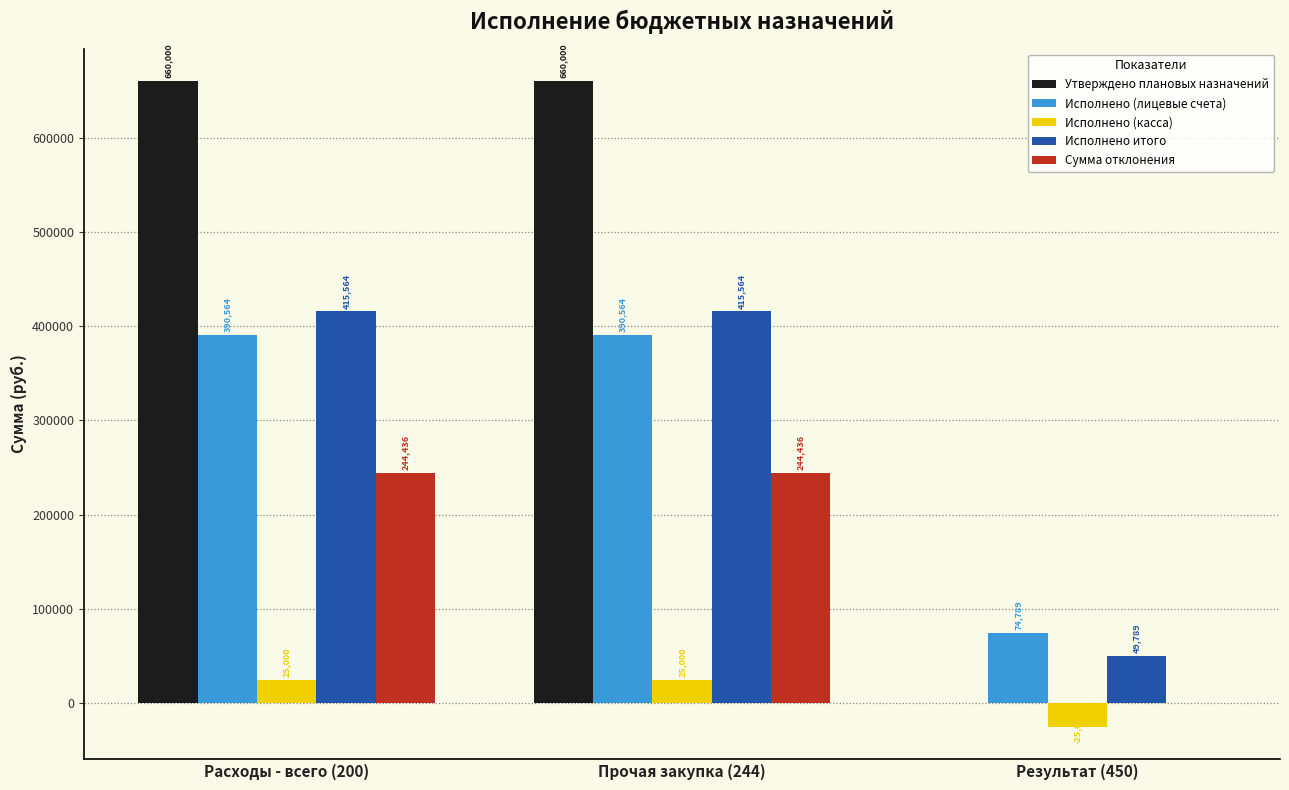

Which series changed the most between Расходы - всего (200) and Результат (450)?

Утверждено плановых назначений